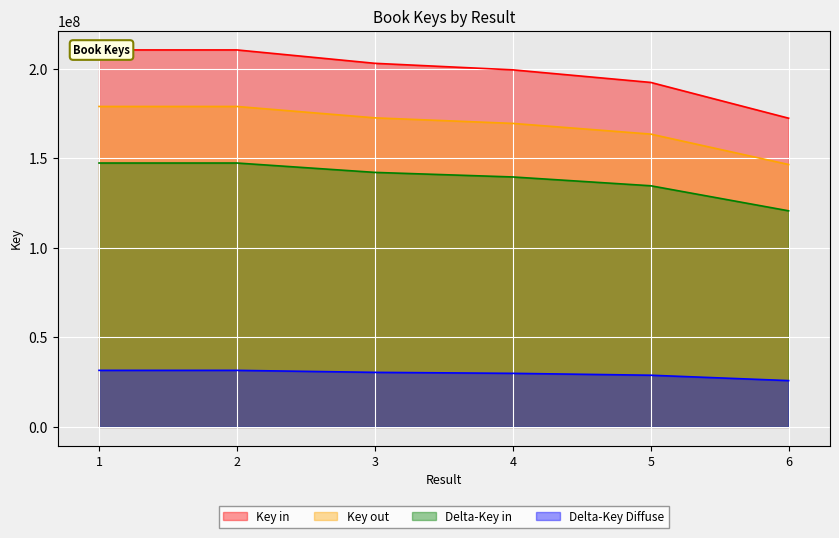

What is the change in value from 2 to 5?

-18158989